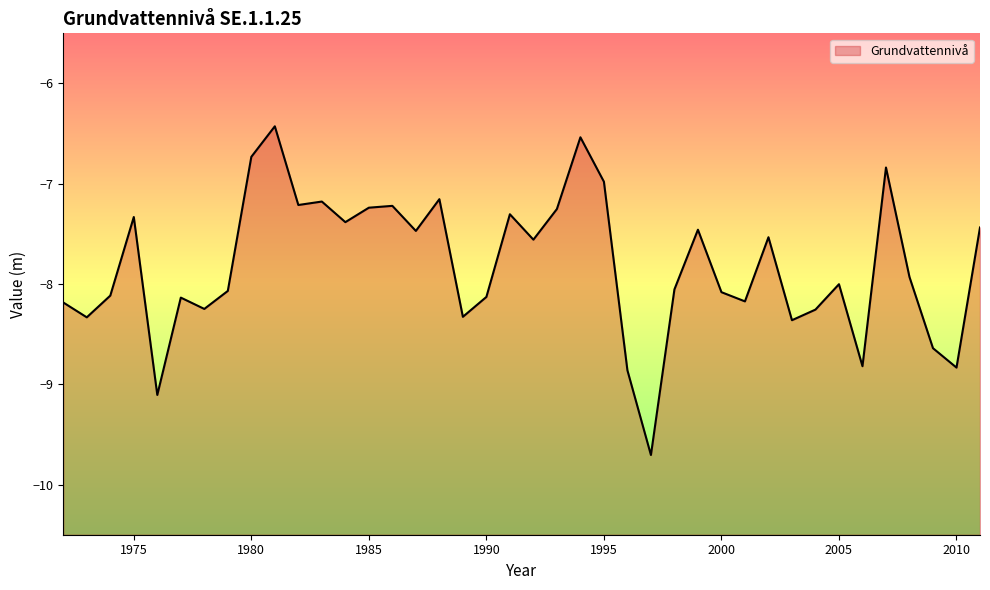

How many series are shown in this chart?

1